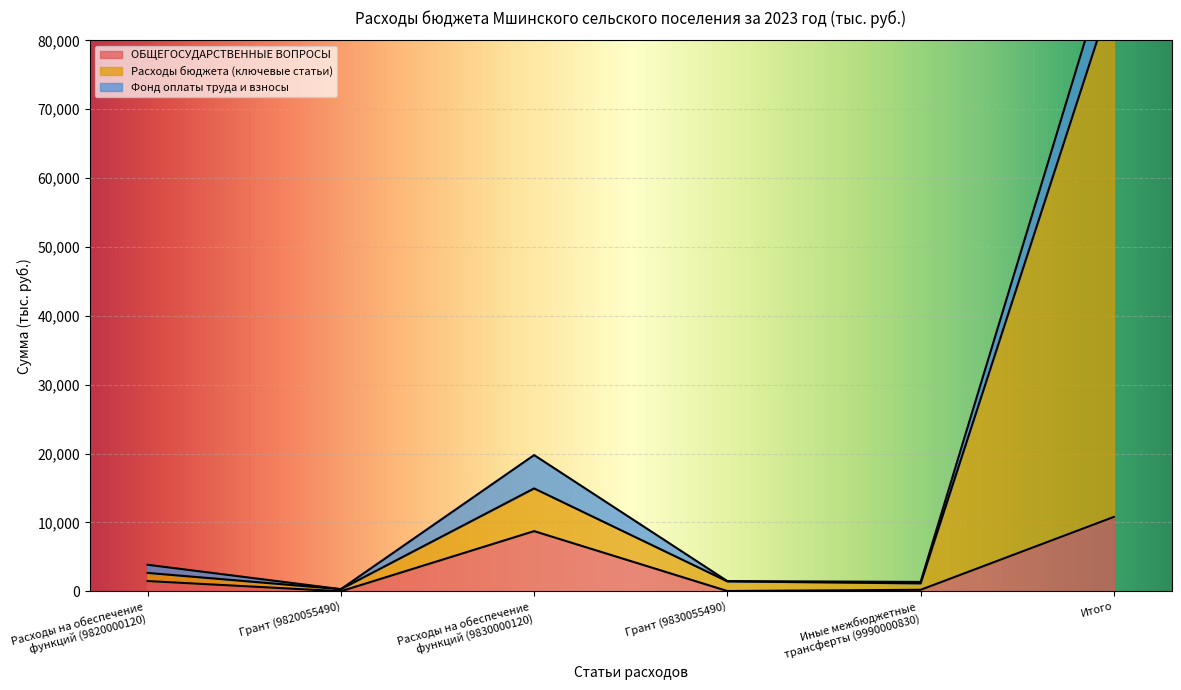

In ОБЩЕГОСУДАРСТВЕННЫЕ ВОПРОСЫ, how many points are higher than both neighbors (excluding endpoints)?

1